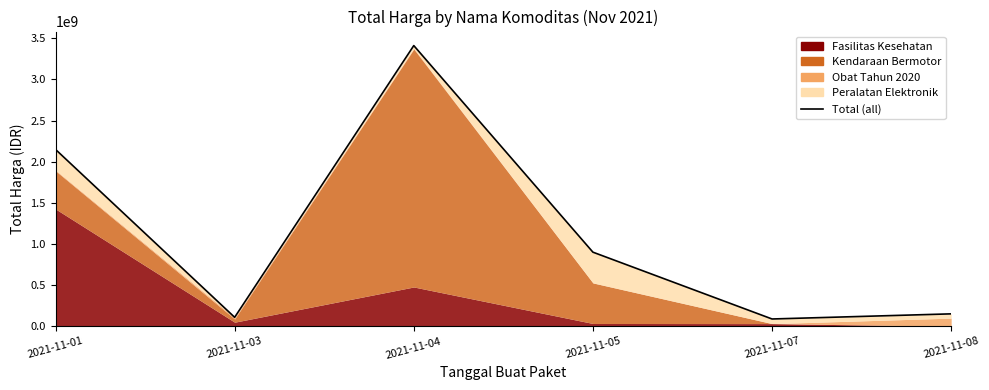

True or false: the data has more than 2 interior local peaks.

False